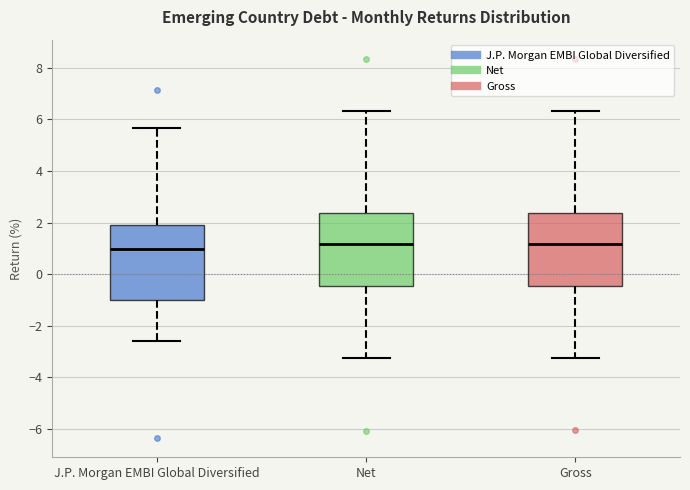

Reading left to right, transcribe this box plot: for each box, give where its median line is, the range the box spans, and where its two whiskers end, as read against the y-axis. The values are not printed on the chart, so give them approximately, as read against the axis.

J.P. Morgan EMBI Global Diversified: median 1.0, box -1.0 to 1.8, whiskers -2.6 to 5.6
Net: median 1.2, box -0.4 to 2.4, whiskers -3.2 to 6.4
Gross: median 1.2, box -0.4 to 2.4, whiskers -3.2 to 6.4